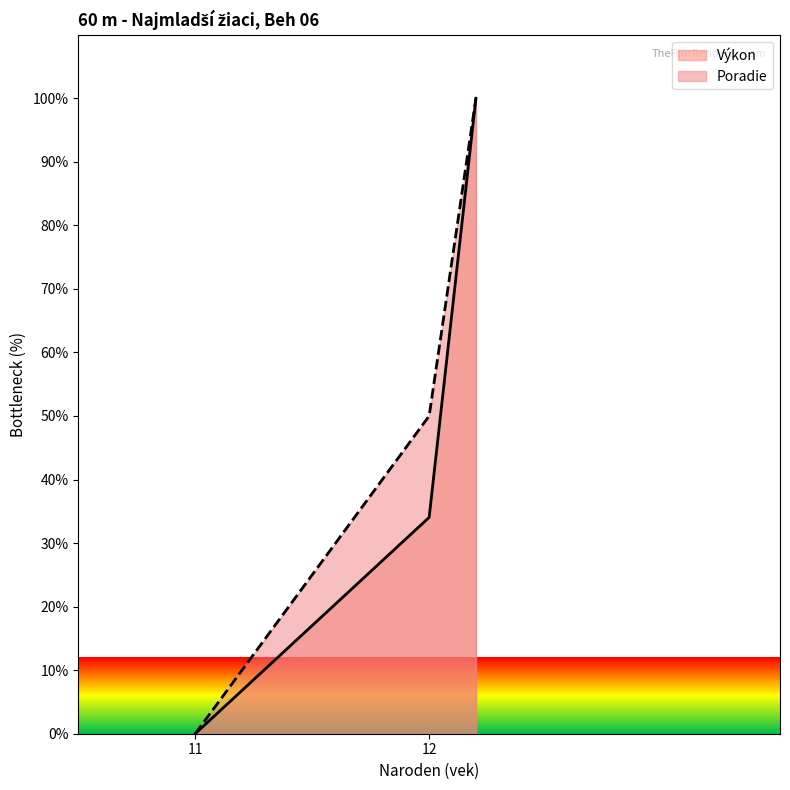

Does the chart have visible grid lines?

No